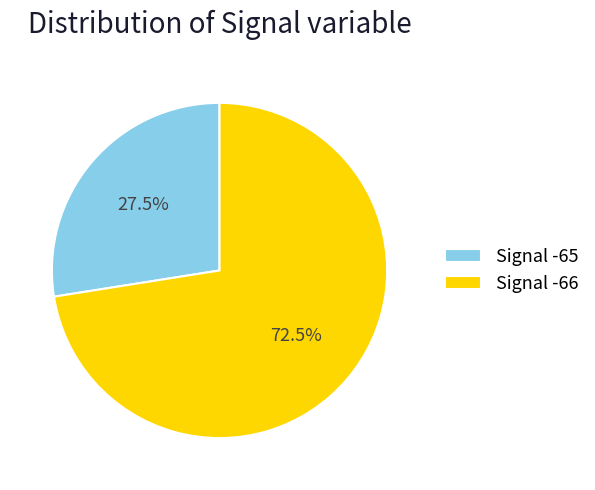

Which slice is the smallest?

Signal -65